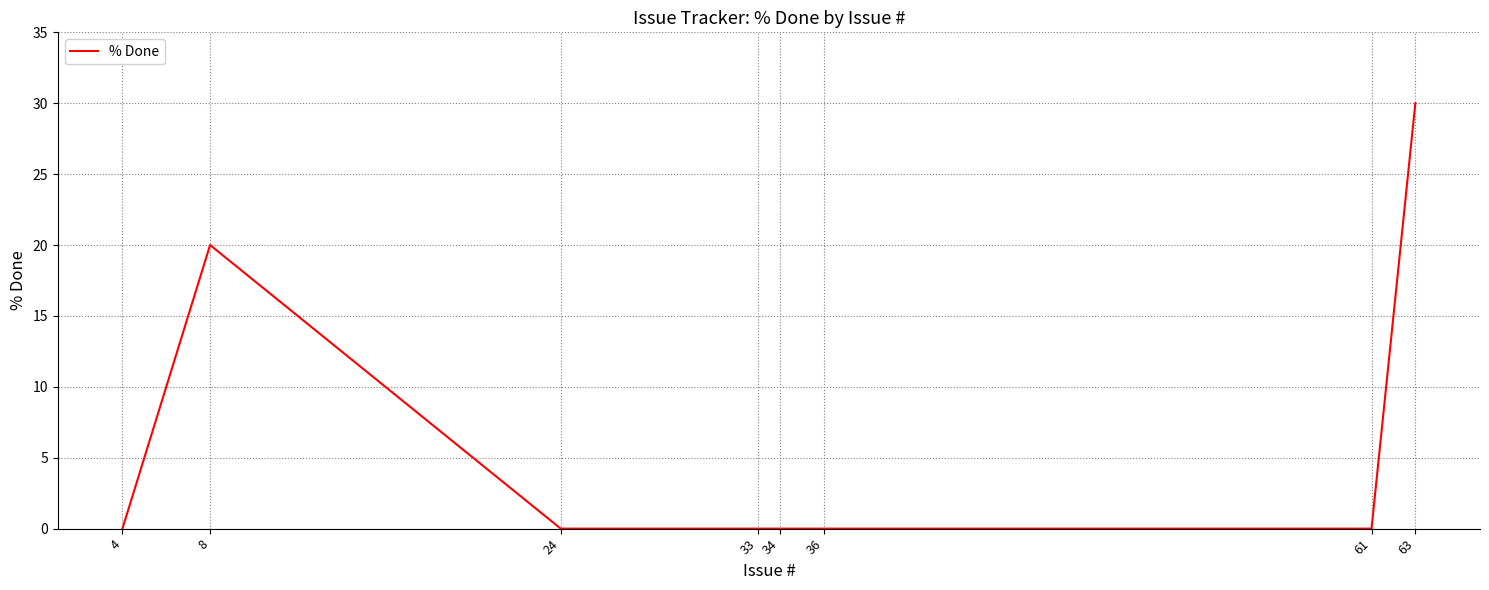

True or false: the data shows 0 at 24.

True